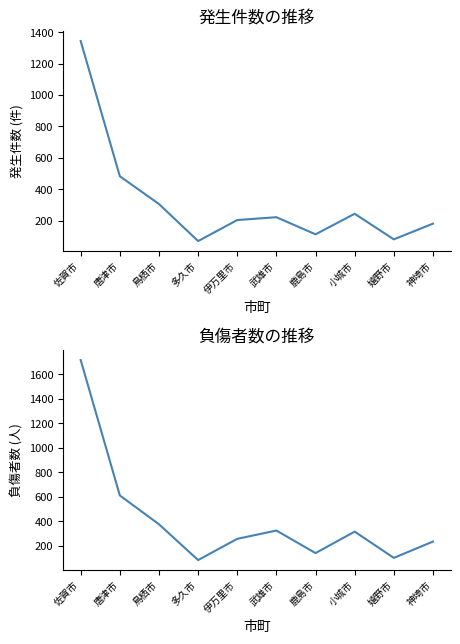

What is the value of the 負傷者(令和2年) point at the 1st from the left?

1716